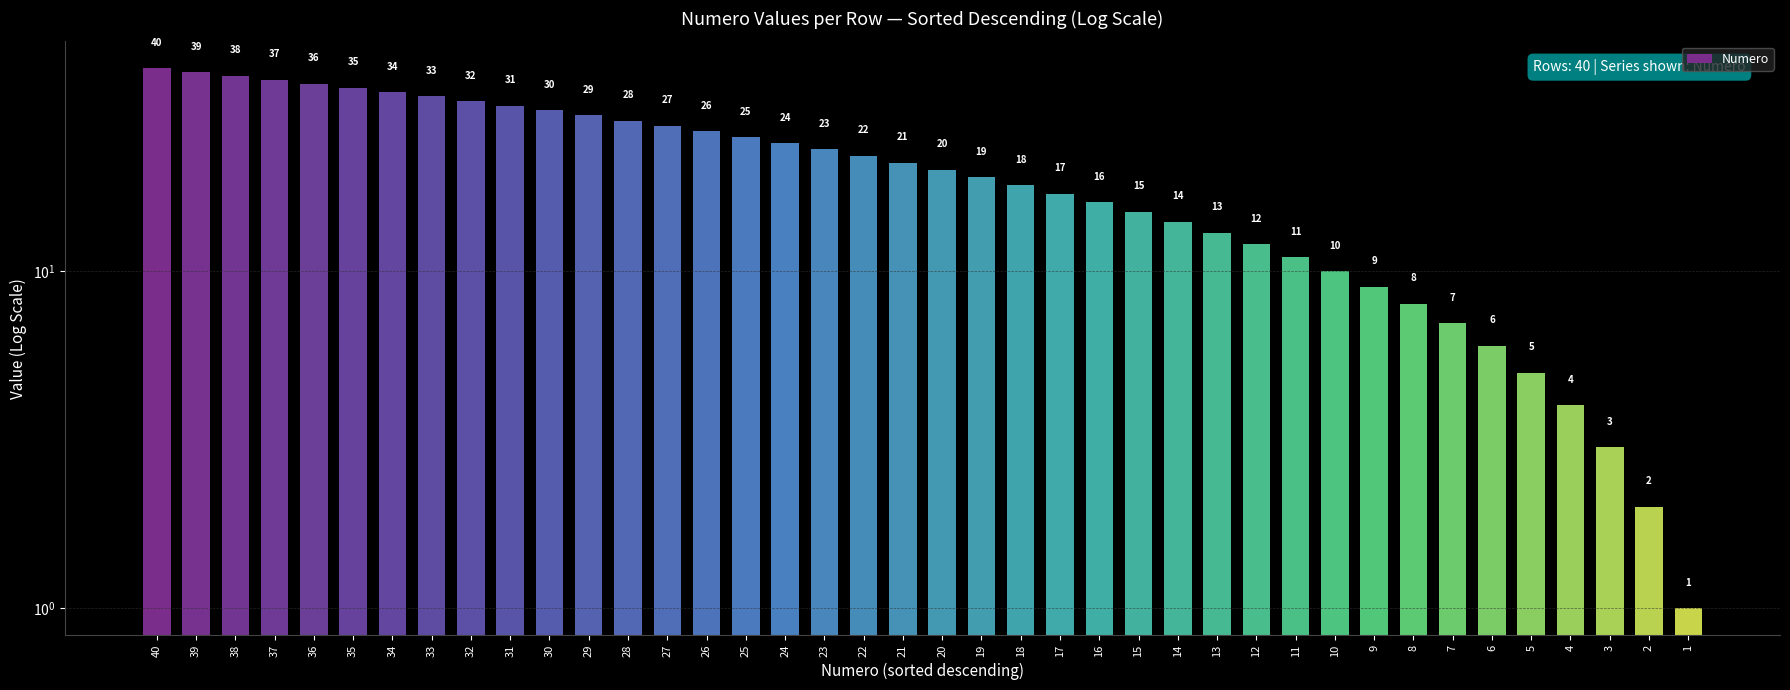

At which label does the data first exceed 21?

40